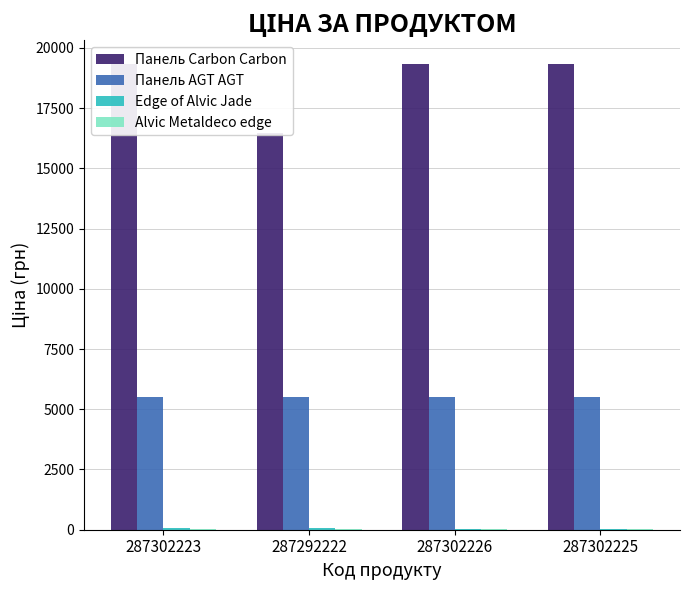

What is the value of the Edge of Alvic Jade bar at the 1st from the left?

54.8